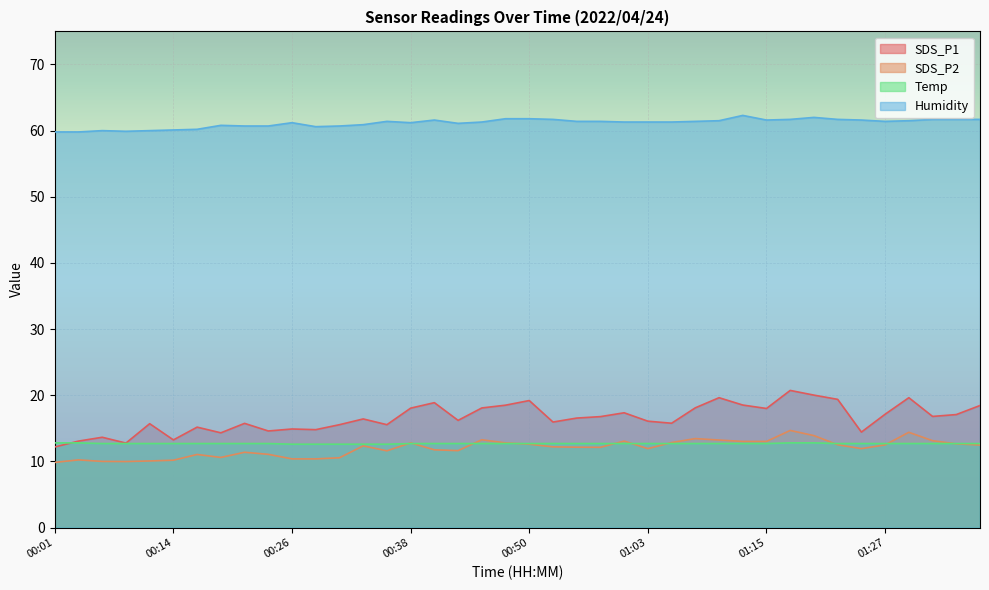

How many lines are shown in the chart?

4